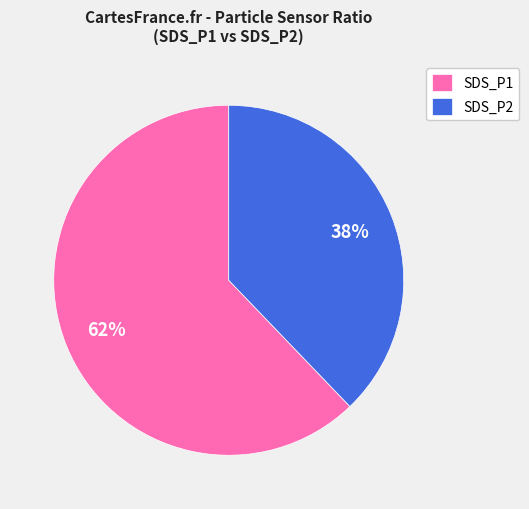

What percentage is the SDS_P1 slice, to the nearest percent?

62%